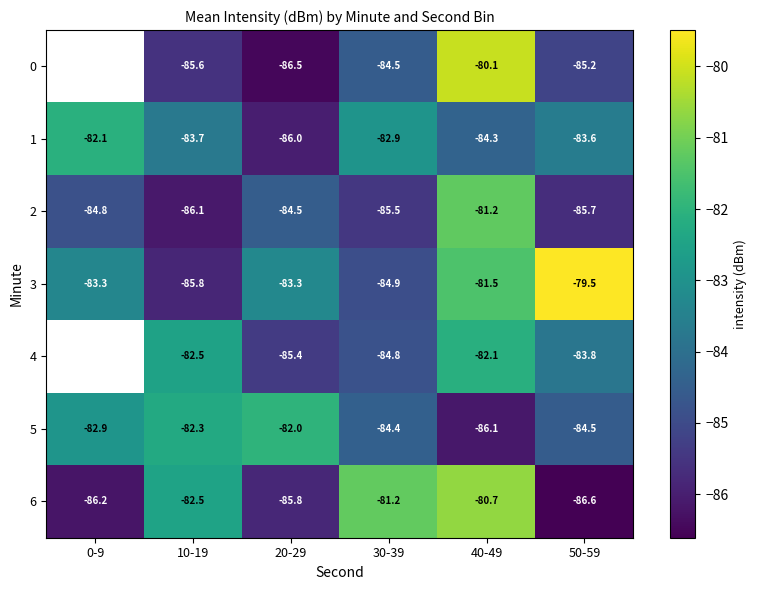

Which category has the lowest value across all series?

50-59